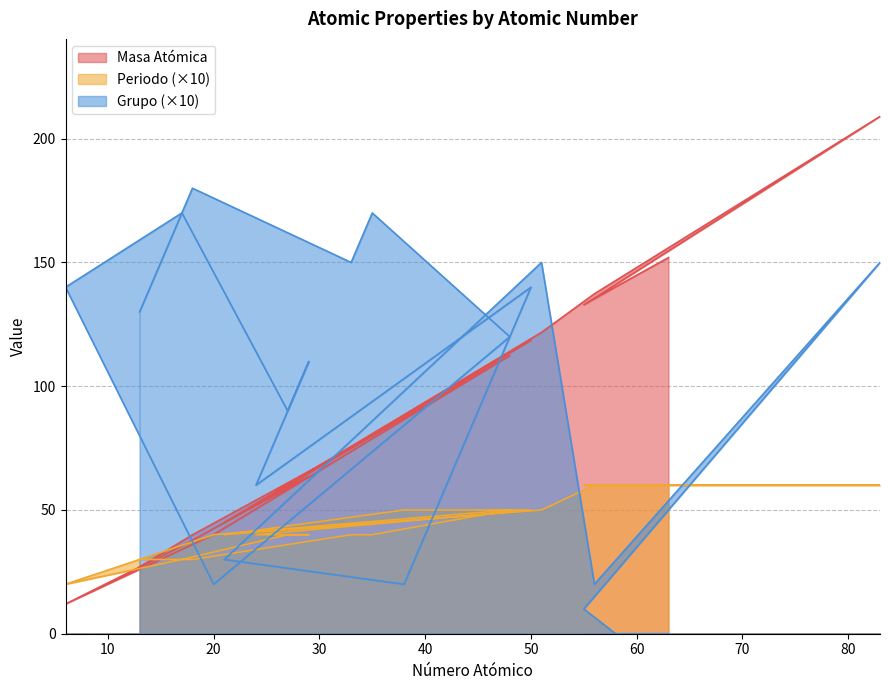

Rank the categories by Periodo value from lowest to highest.

6, 13, 18, 17, 33, 35, 20, 27, 29, 24, 21, 48, 50, 38, 51, 56, 83, 55, 58, 63